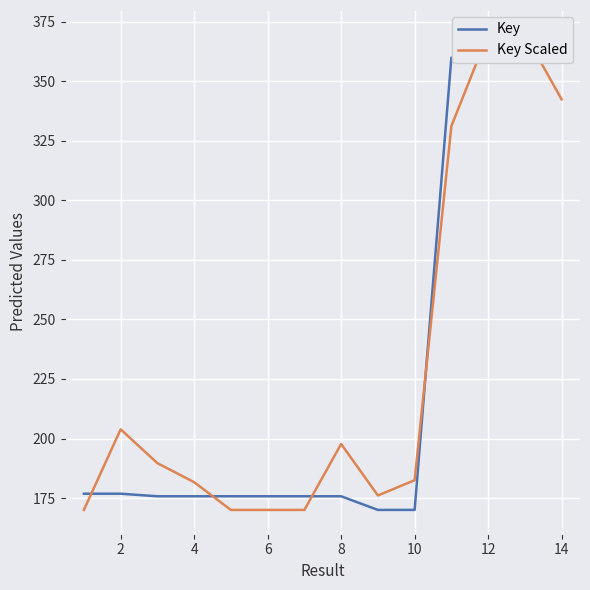

What is the minimum value for Key?

170.0